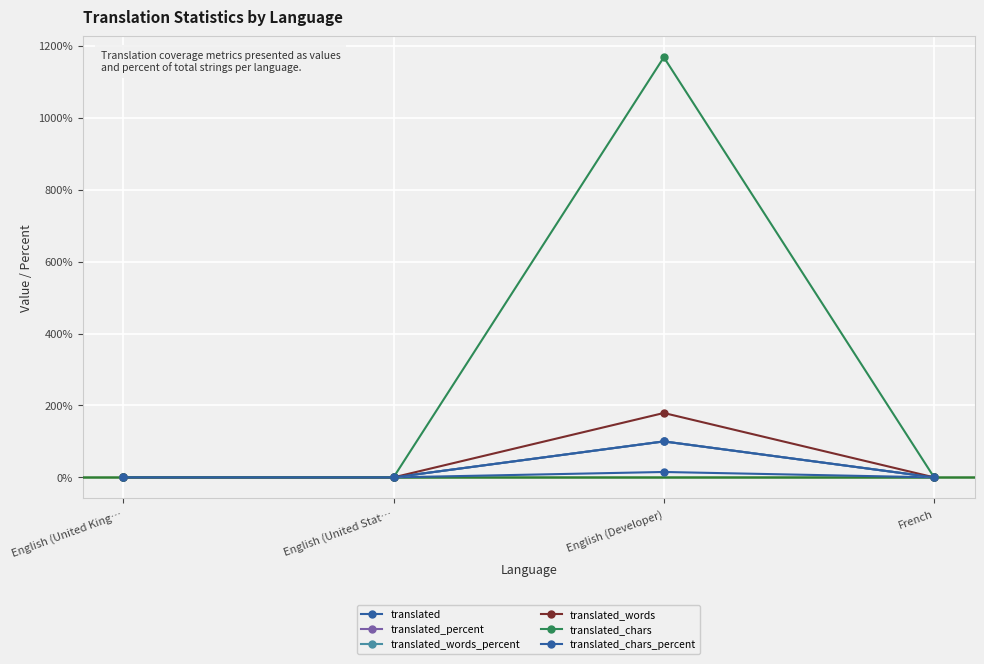

What is the sum of all translated_words values?

179